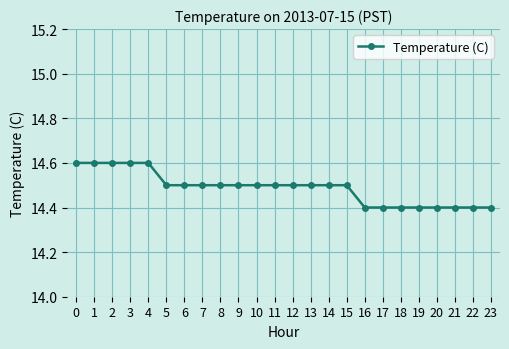

What is the value of the 6th point from the left?

14.5